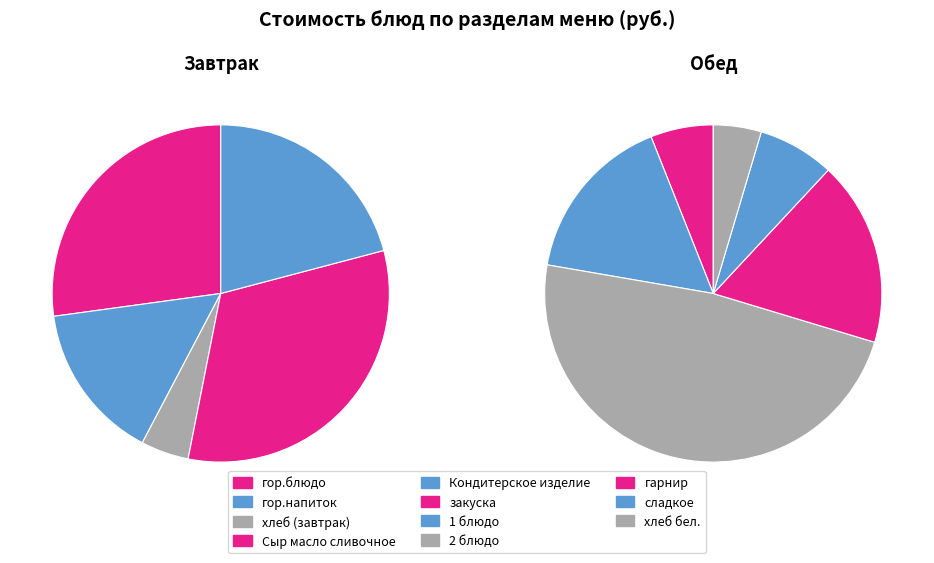

The хлеб бел. slice represents 1% of the pie. True or false?

False